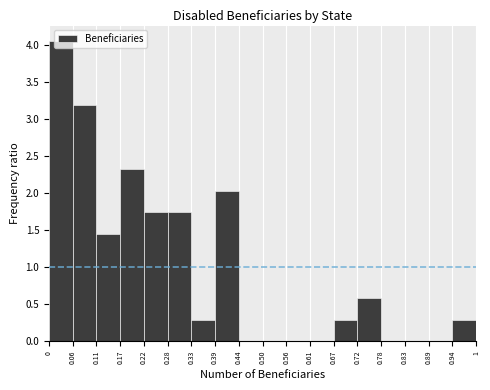

Reading left to right, transcribe this chart: for each bar, give the range it covers on the x-axis and its height. The values are not printed on the chart, so give them approximately, as read against the axis.

0 to 0.06: 4.05
0.06 to 0.11: 3.20
0.11 to 0.17: 1.45
0.17 to 0.22: 2.30
0.22 to 0.28: 1.75
0.28 to 0.33: 1.75
0.33 to 0.39: 0.30
0.39 to 0.44: 2.05
0.44 to 0.50: 0
0.50 to 0.56: 0
0.56 to 0.61: 0
0.61 to 0.67: 0
0.67 to 0.72: 0.30
0.72 to 0.78: 0.60
0.78 to 0.83: 0
0.83 to 0.89: 0
0.89 to 0.94: 0
0.94 to 1: 0.30